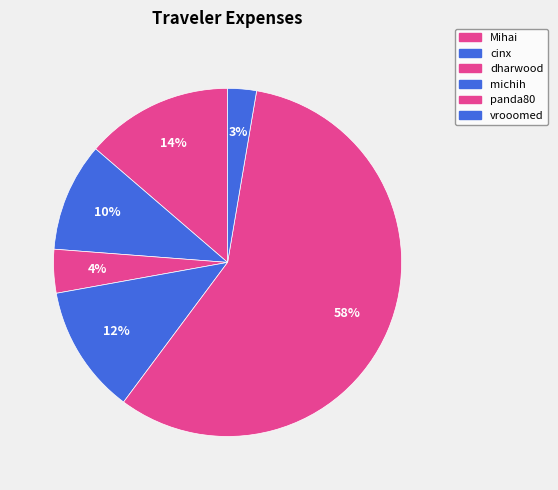

Is there any slice that represents more than half of the pie?

Yes